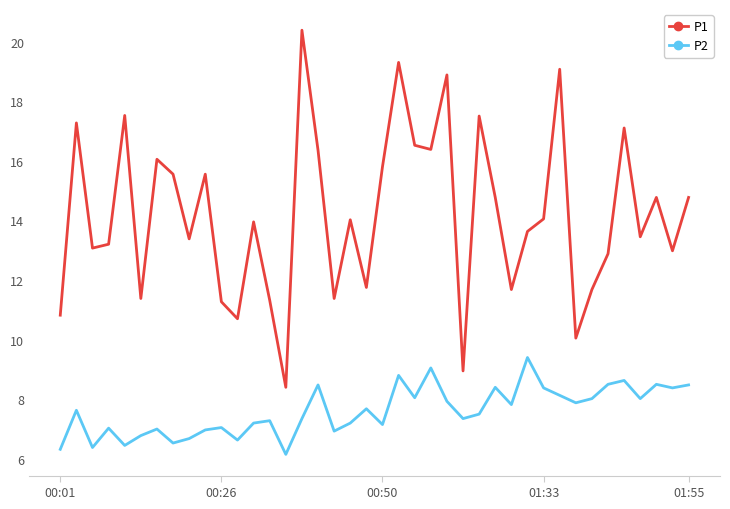

True or false: P1 and P2 intersect in this chart.

False